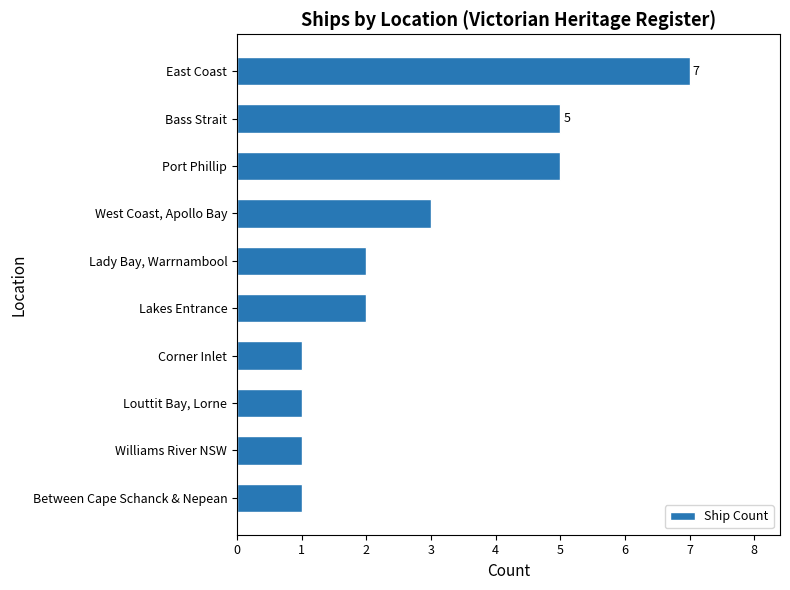

What is the difference between the maximum and second lowest values?

6